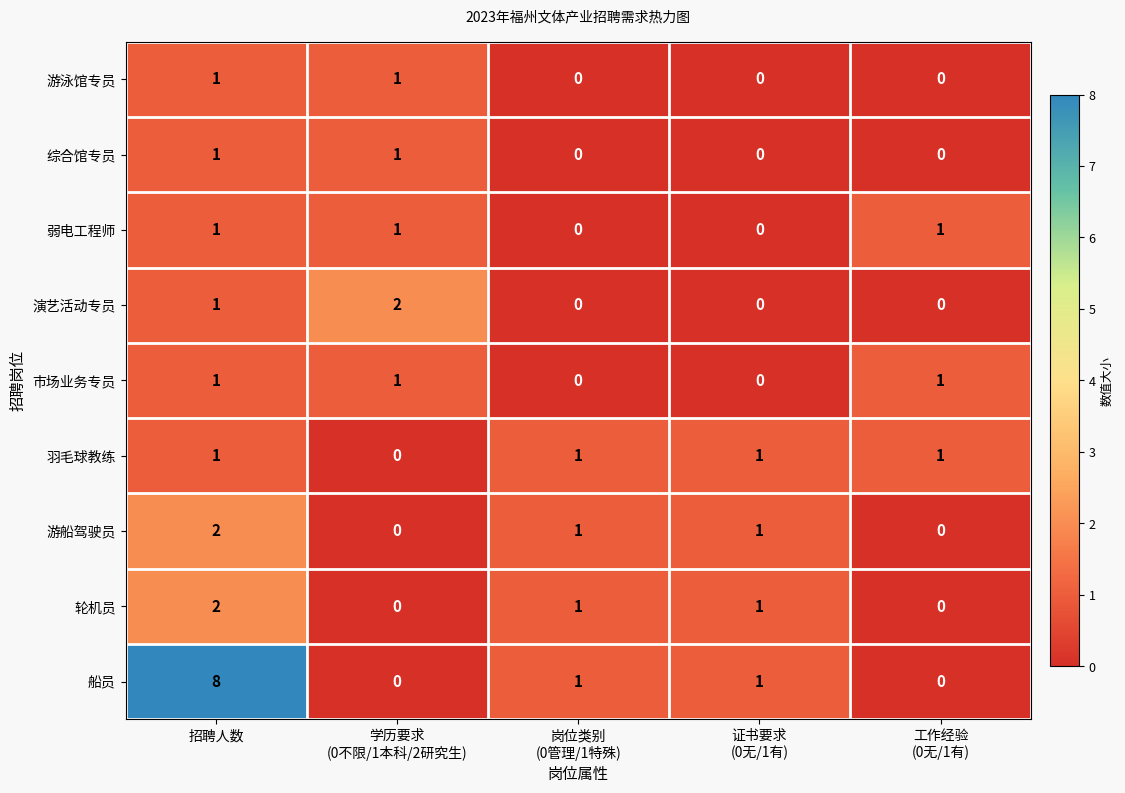

How many 轮机员 values are between 0 and 1?

4